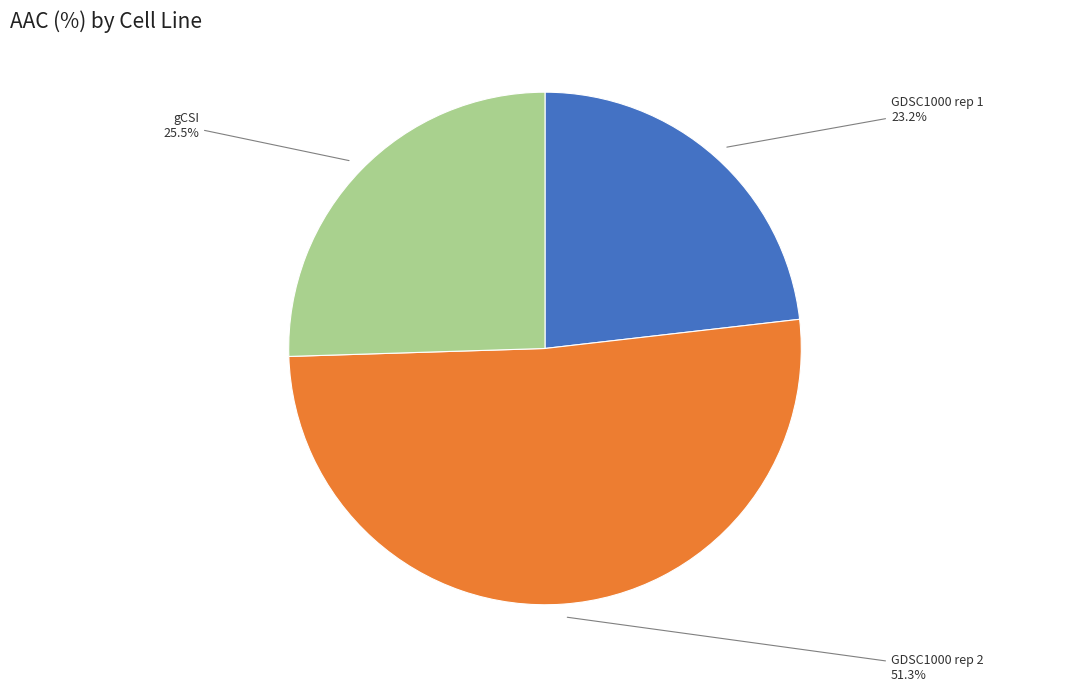

What is the ratio of the value at gCSI to the value at GDSC1000 rep 1?

1.1